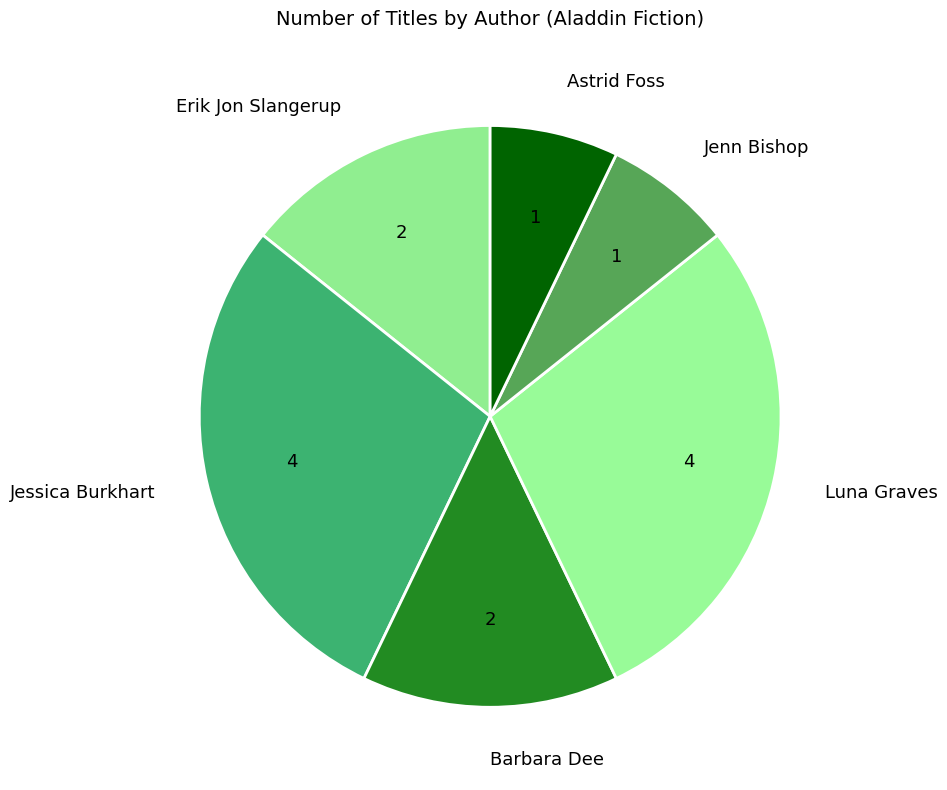

How many slices are in this pie chart?

6